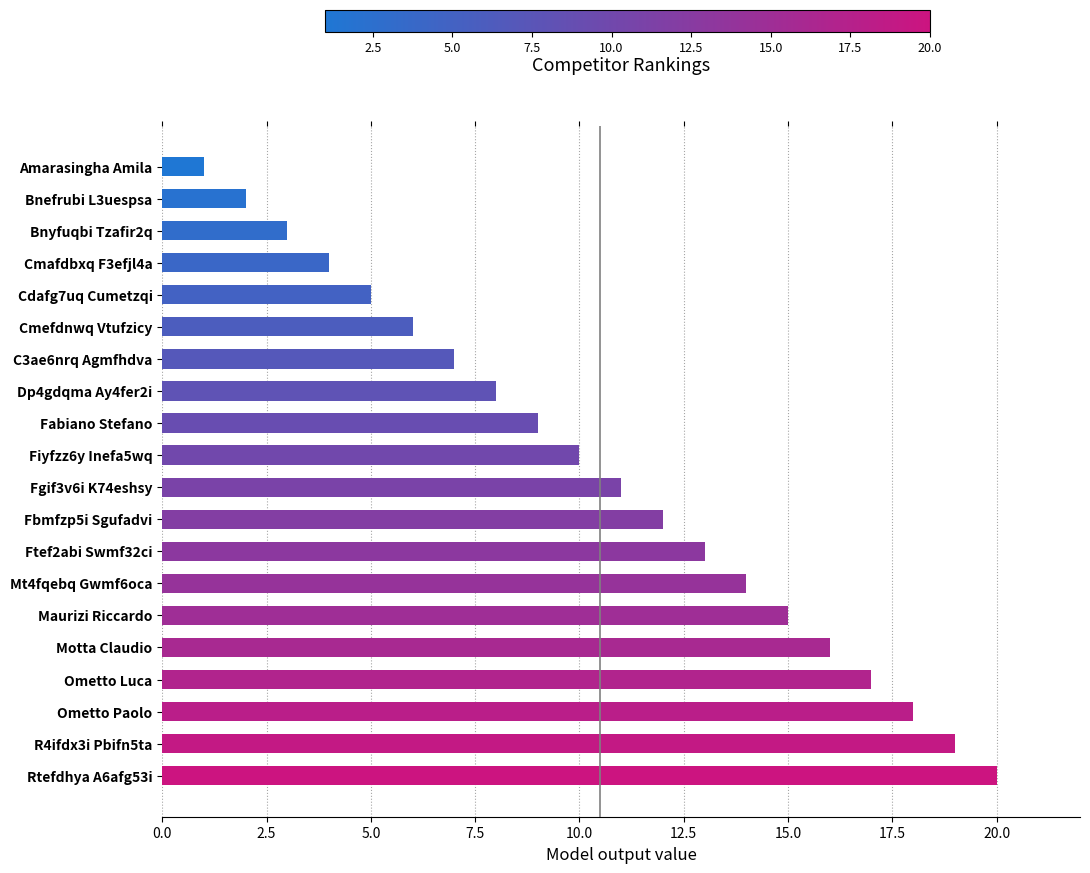

What is the difference between the maximum and second lowest values?

18